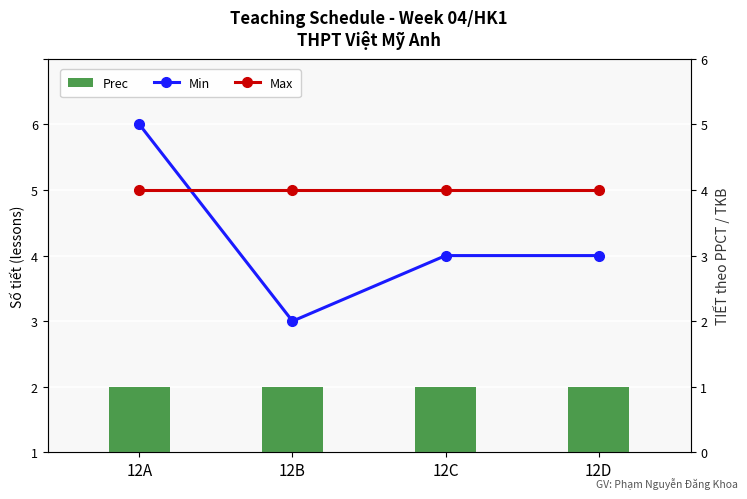

At 12D, list the series in order from smallest to largest.

Prec, Min (TKB slot), Max (PPCT slot)